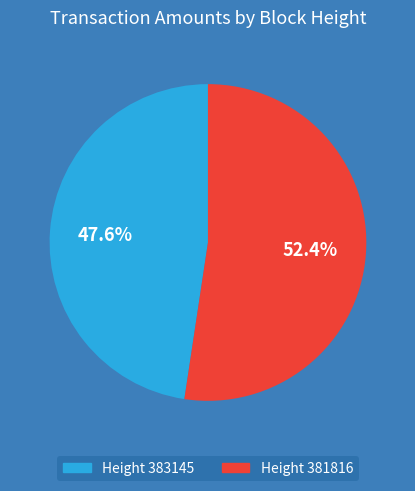

Combined, what portion of the pie is Height 383145 and Height 381816?

100.0%